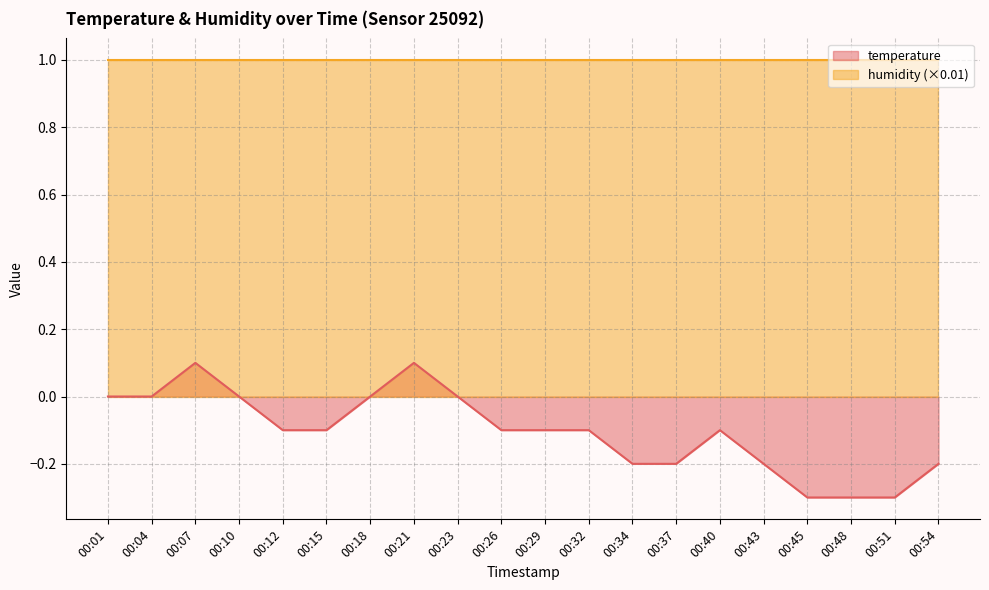

What is the value of the 5th point from the left?

-0.1